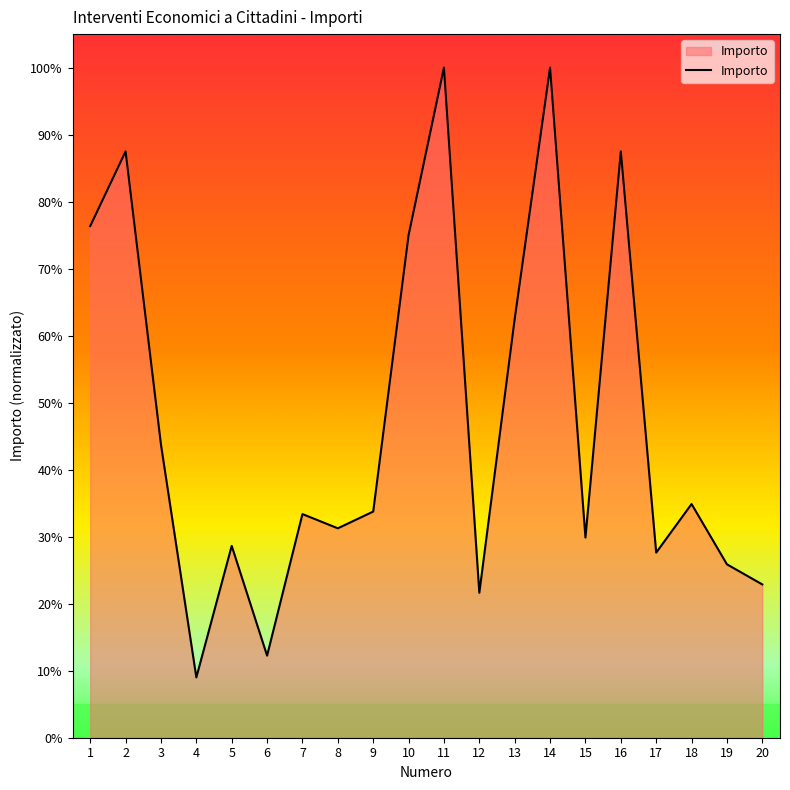

How many interior local peaks (higher than both neighbors) does the data have?

7